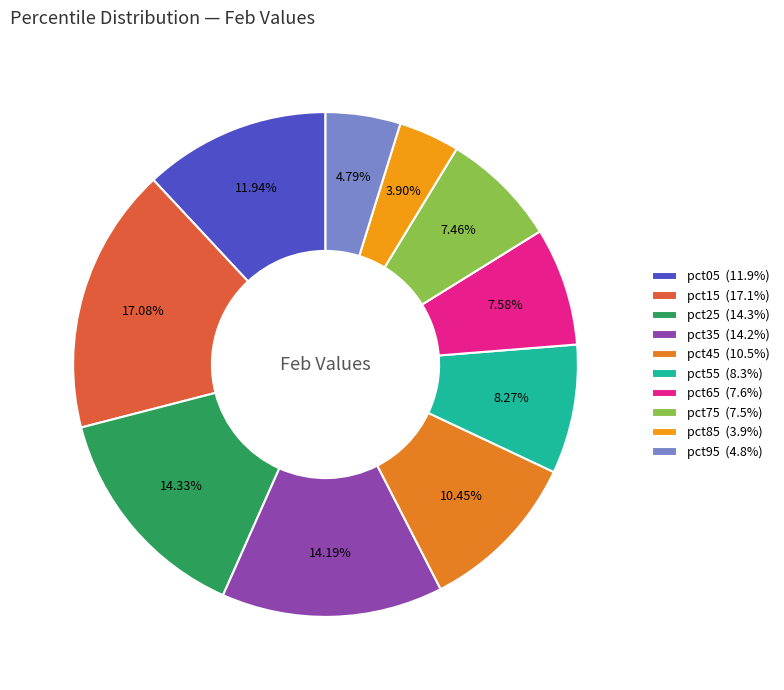

To the nearest percent, what is the difference between the largest and smallest slice percentages?

13%